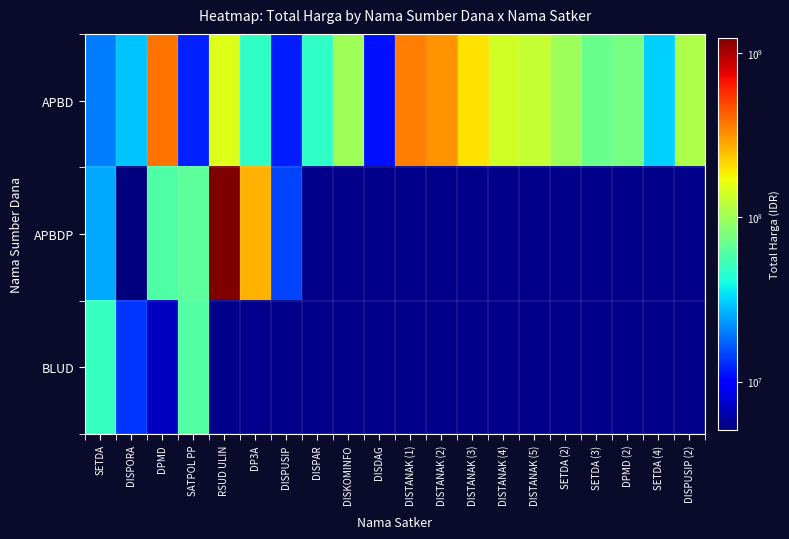

Between DISTANAK (4) and DISTANAK (3), which is larger?

DISTANAK (3)